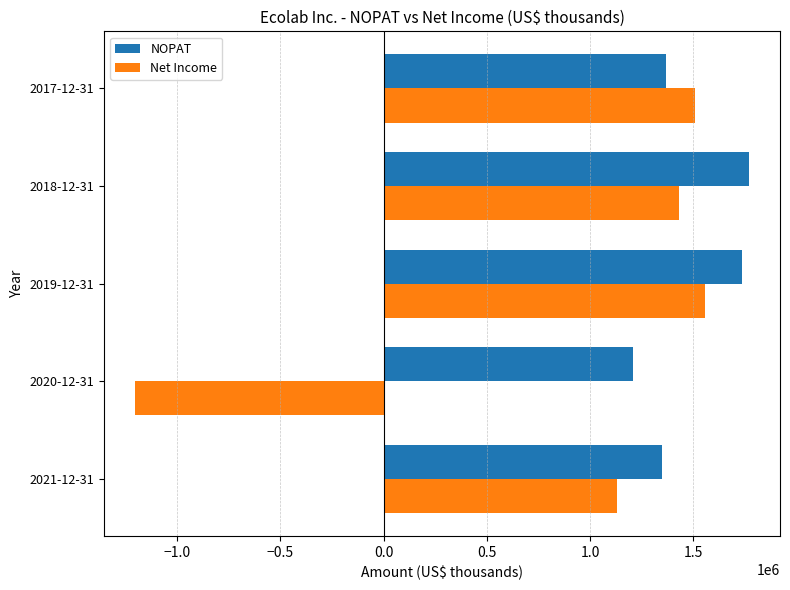

List the series in order of their overall mean, highest first.

NOPAT, Net Income